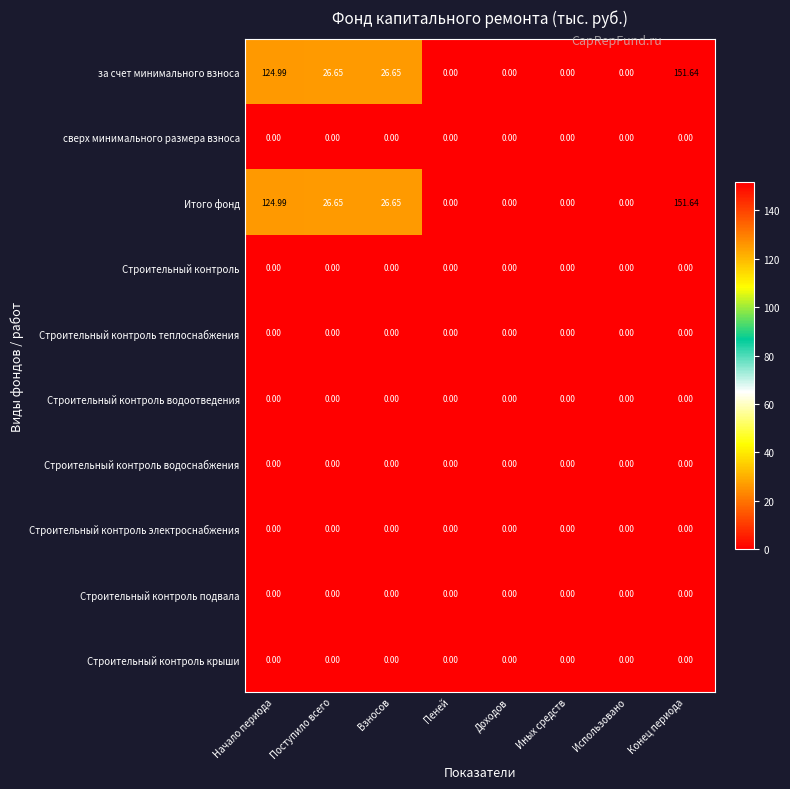

At which category is the sum across all series the highest?

Конец периода